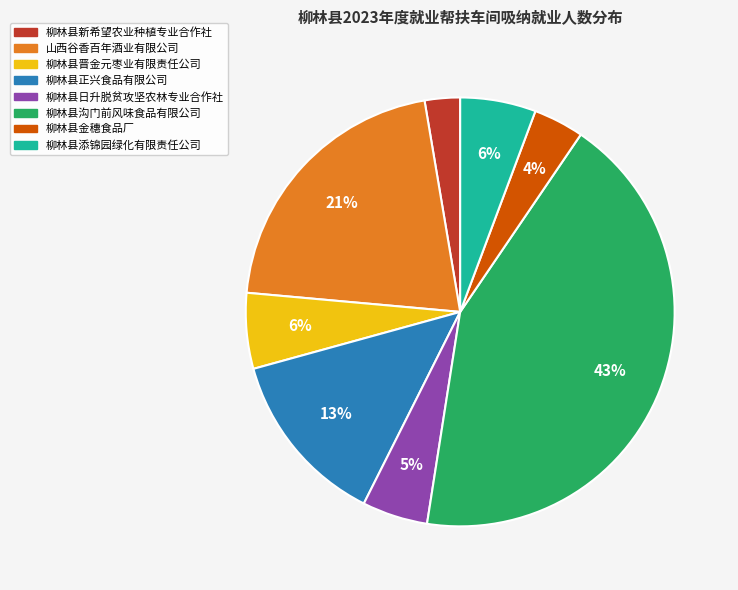

The 柳林县日升脱贫攻坚农林专业合作社 slice represents 5% of the pie. True or false?

True